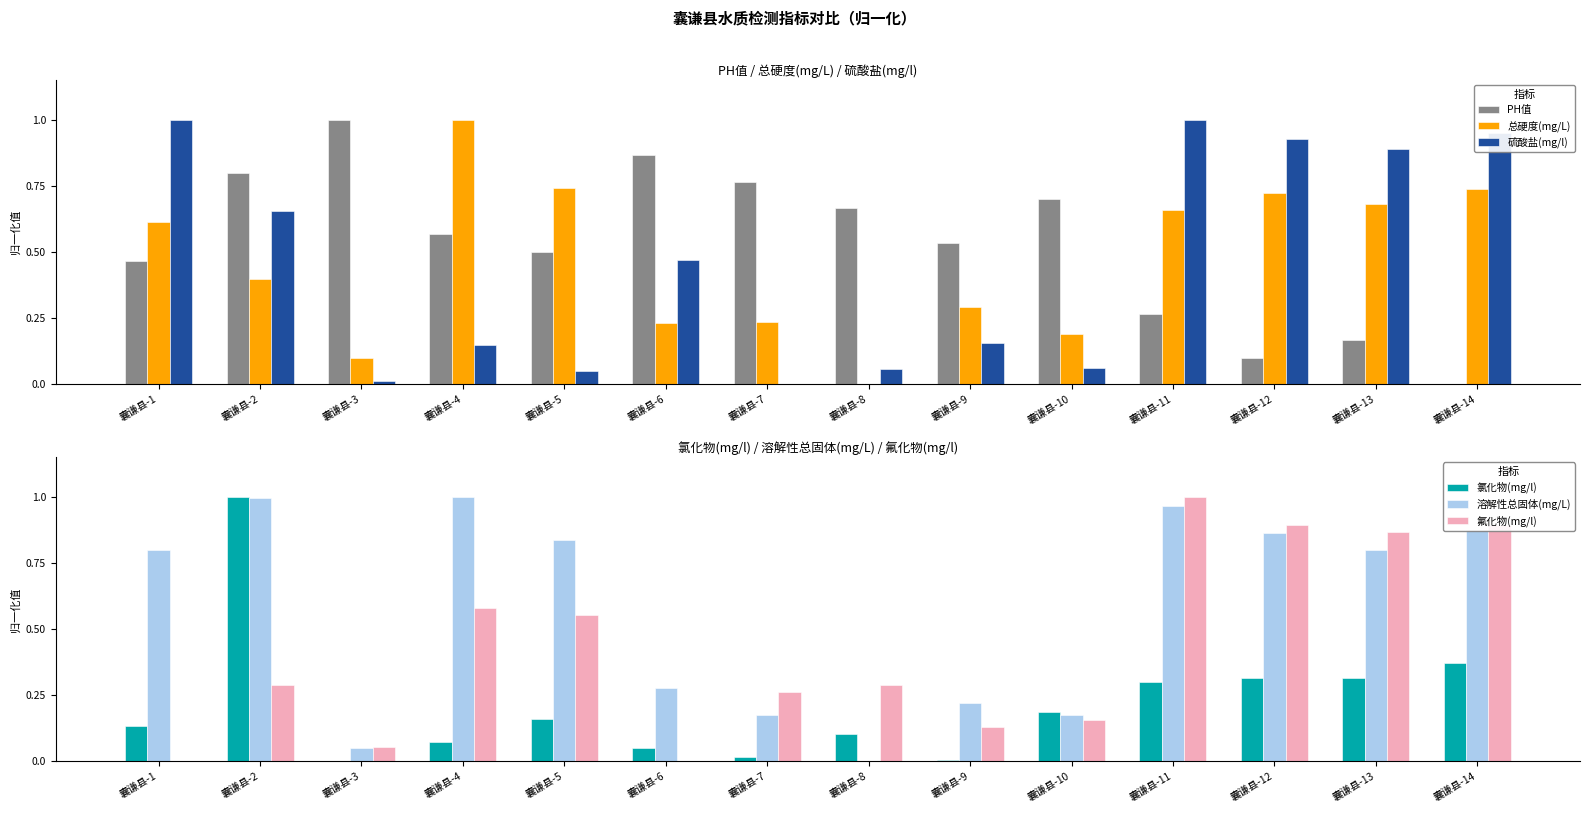

The value of PH值 at 囊谦县-1 is 0.3. True or false?

False